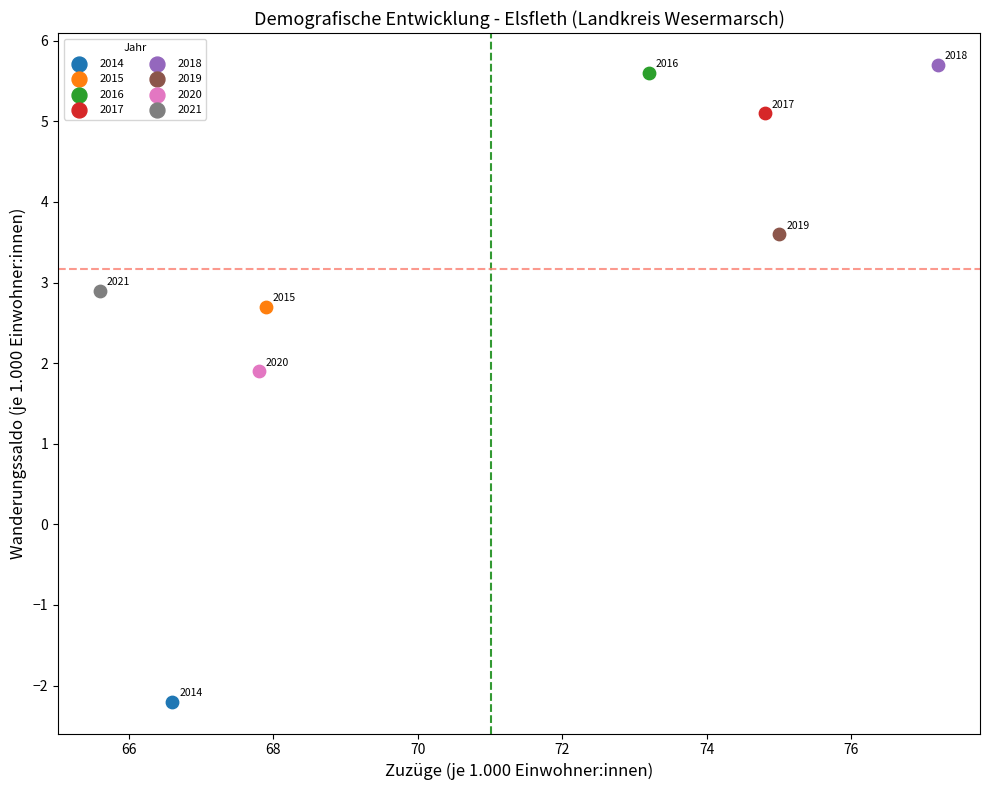

Which series contains the lowest Y value?

2014